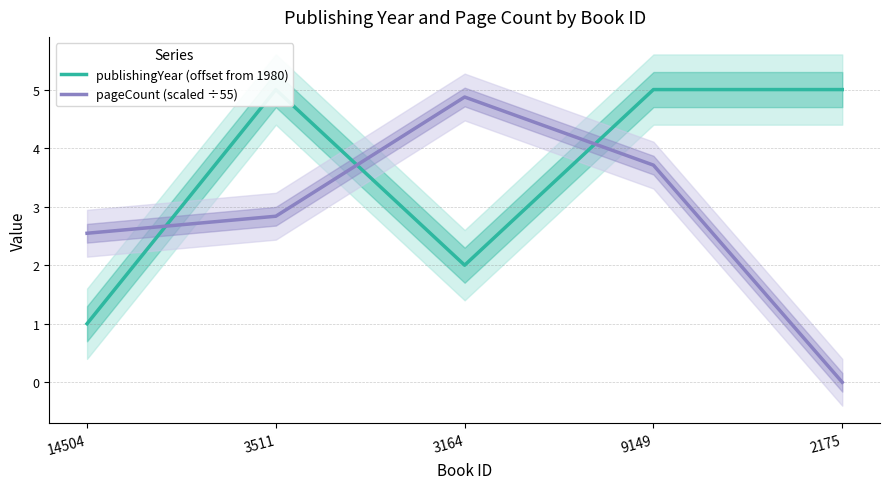

At which category is the sum across all series the highest?

9149